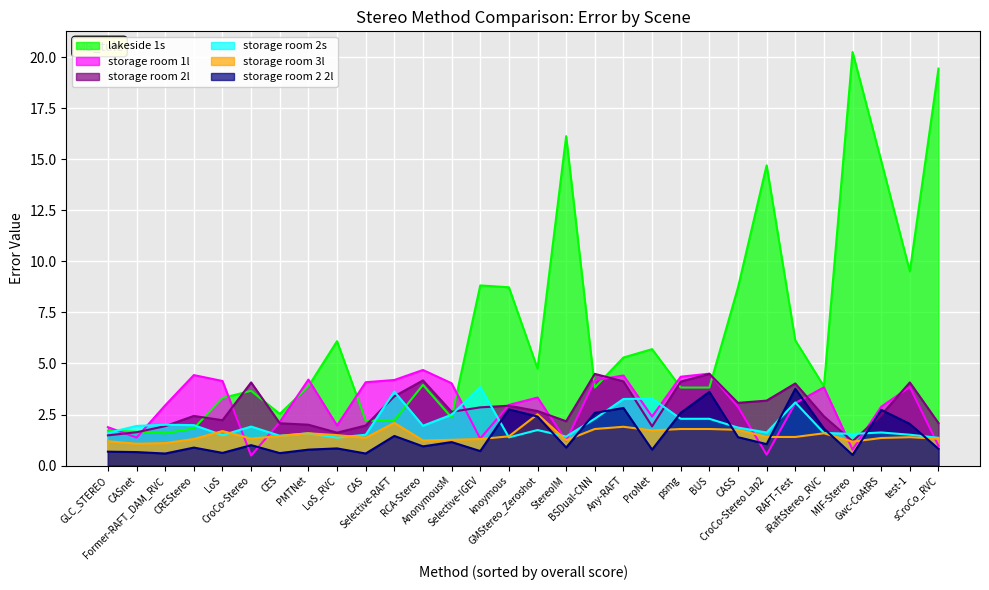

The storage room 2s series shows 0.6 at GMStereo_Zeroshot. True or false?

False